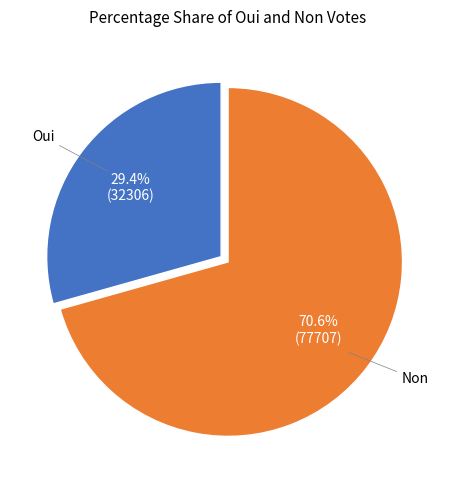

How many slices are in this pie chart?

2